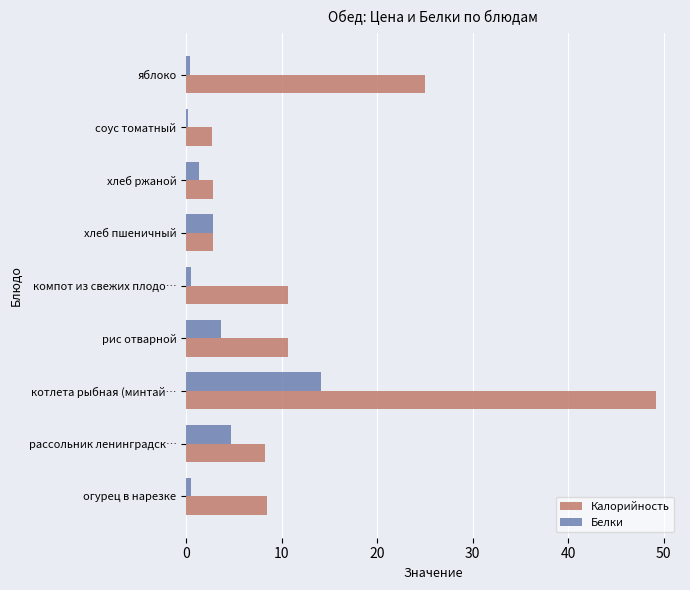

Which series has the largest range (max minus min)?

Калорийность